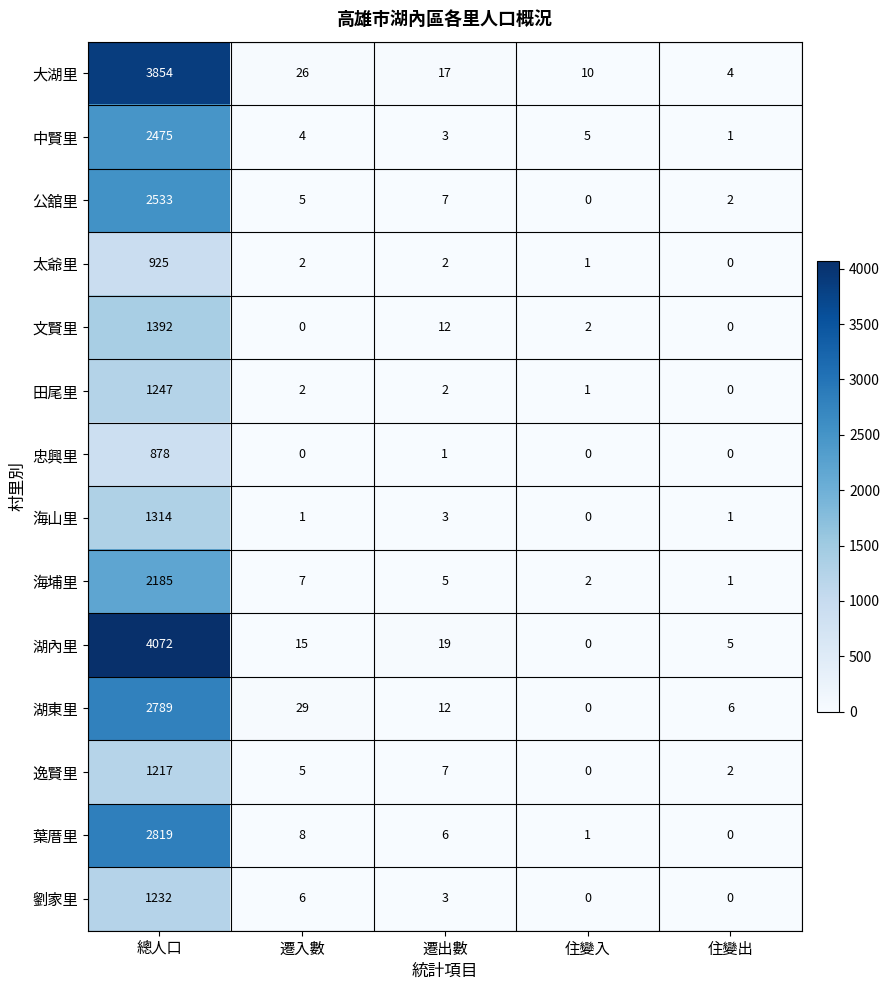

At which category is the sum across all series the highest?

總人口